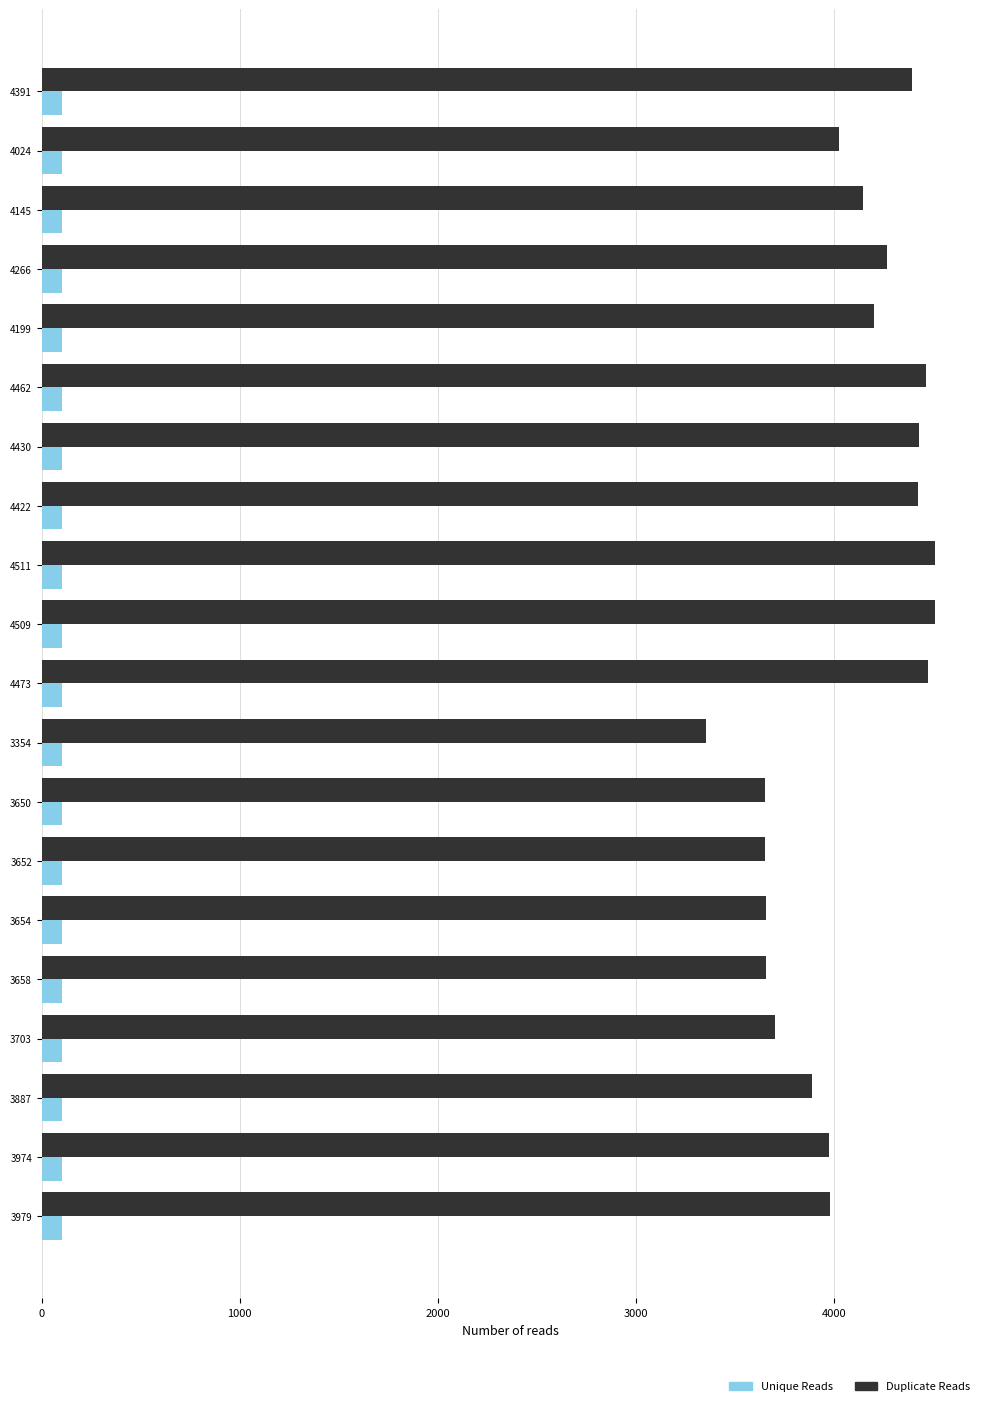

List the series in order of their overall mean, lowest first.

Unique Reads, Duplicate Reads